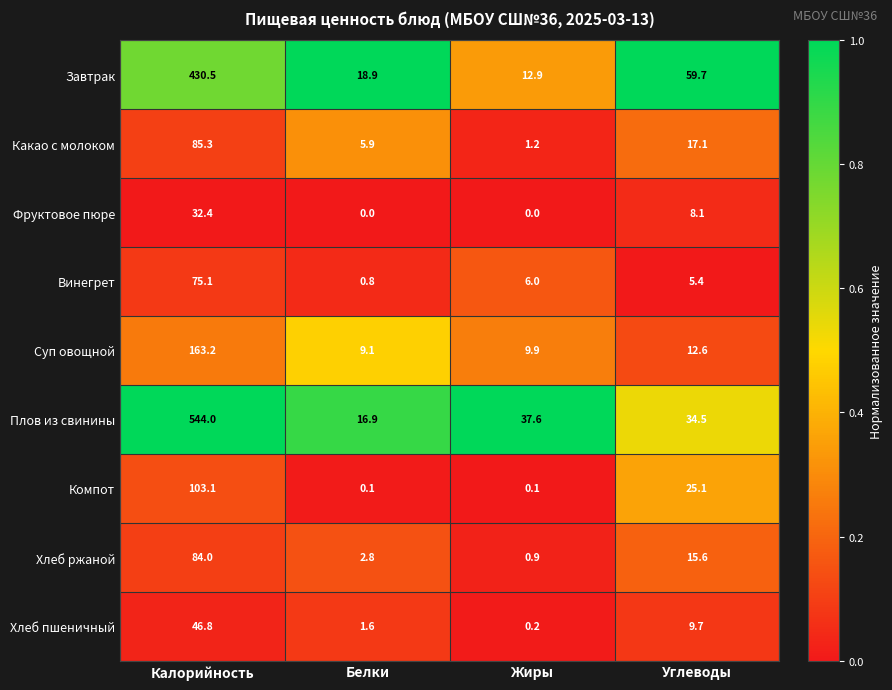

Between Белки and Углеводы, which series saw the biggest shift?

Завтрак